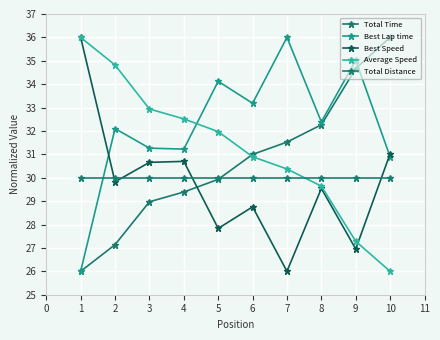

What is the lowest value of the Best Lap time series?

26.0